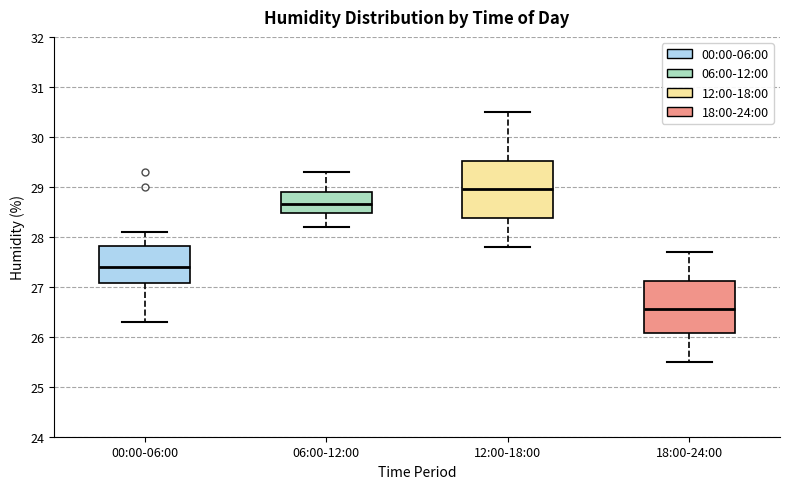

Which box has the lowest median line?

18:00-24:00